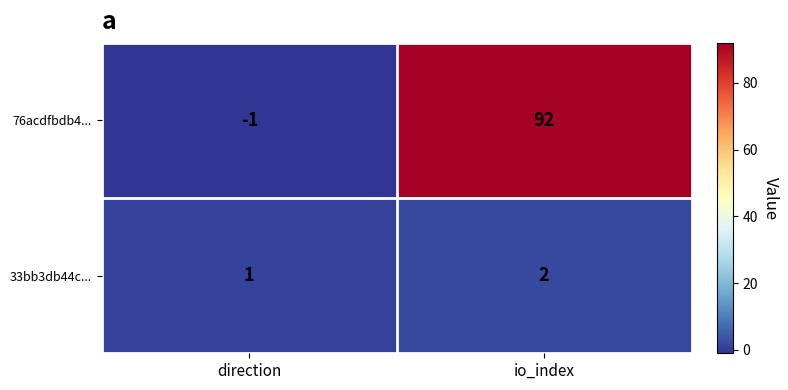

Is it true that 76acdfbdb4... equals 159 at io_index?

False